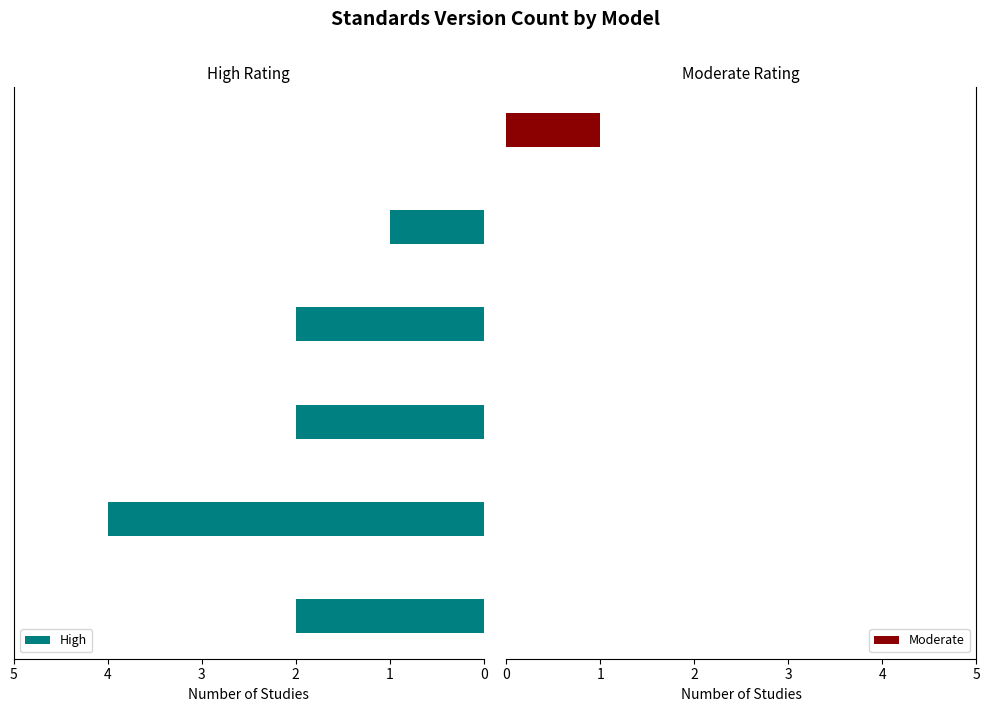

At how many categories does at least one series exceed 0?

6